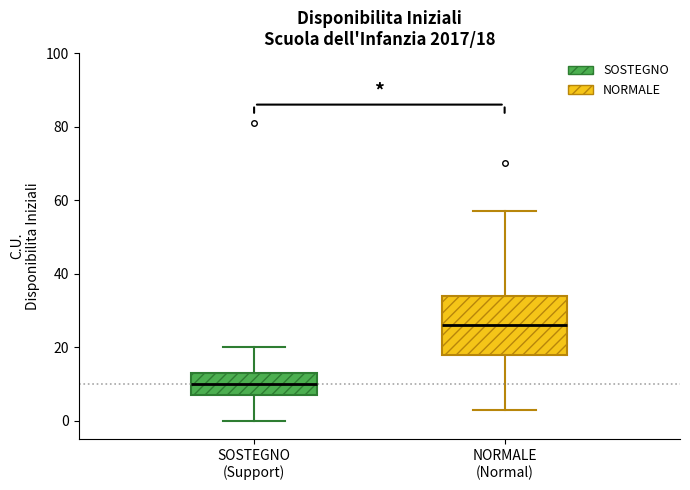

Which box has the highest median line?

NORMALE (Normal)